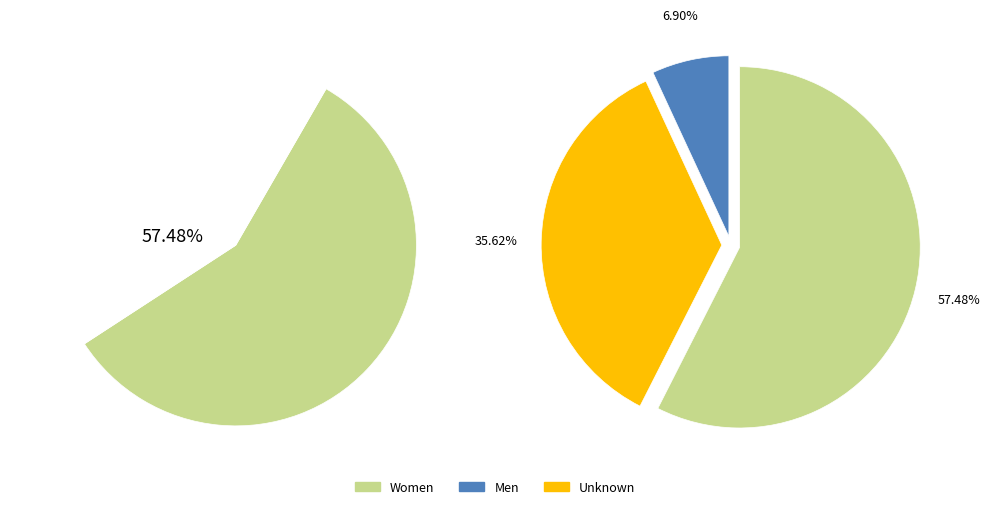

True or false: Men accounts for 7% of the total.

True